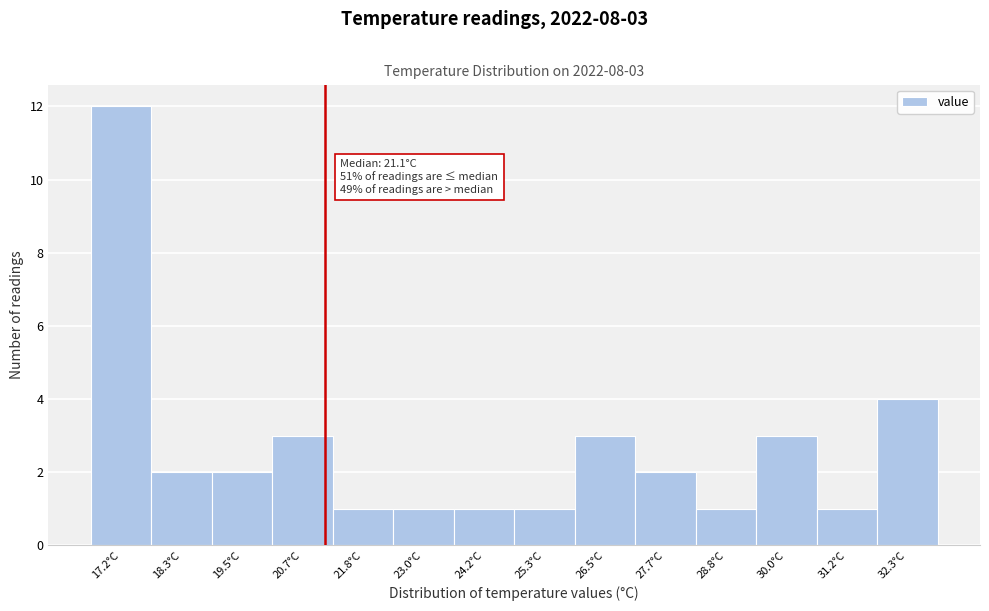

Over which range of the x-axis is the bar tallest?

16.6 to 17.8